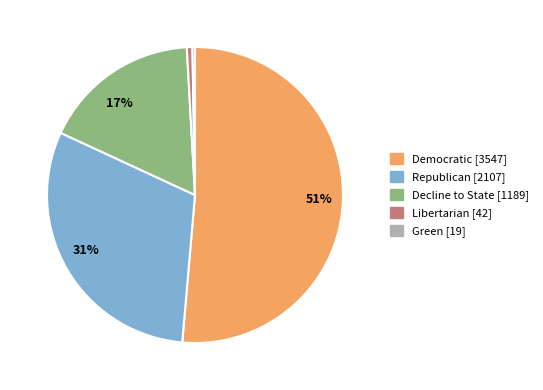

Does any single category account for the majority?

Yes